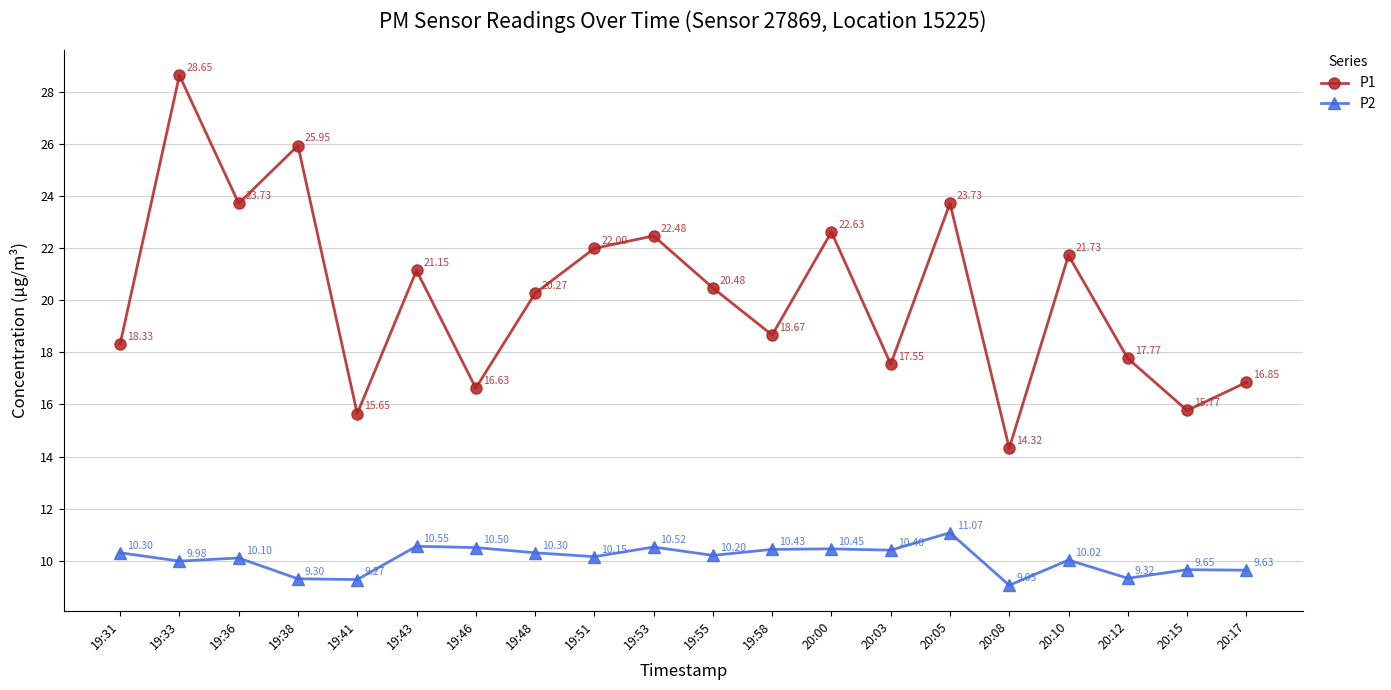

What is the difference between the maximum and minimum values in the P2 series?

2.0